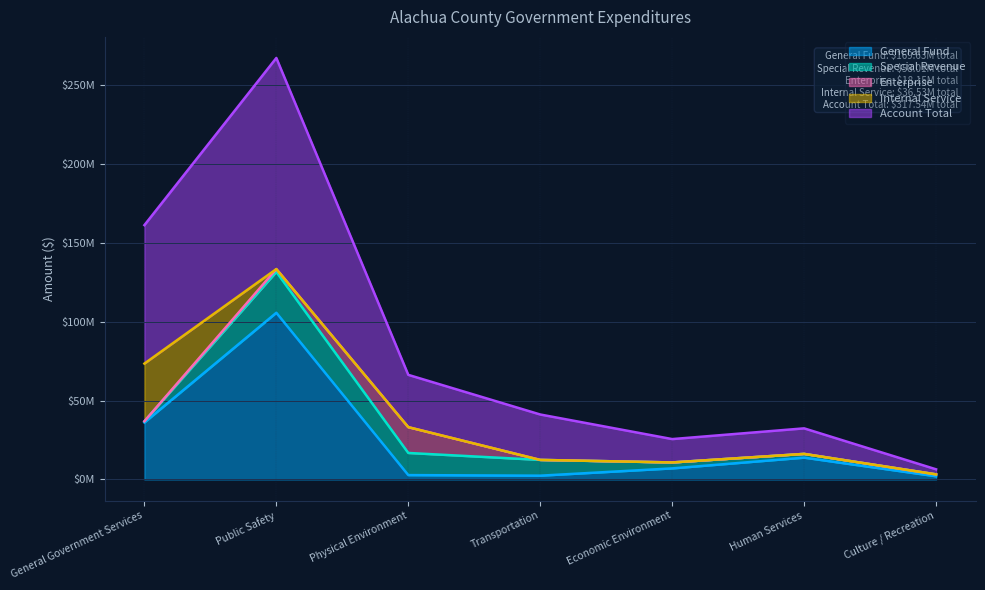

Which series has the largest total across all categories?

Account Total